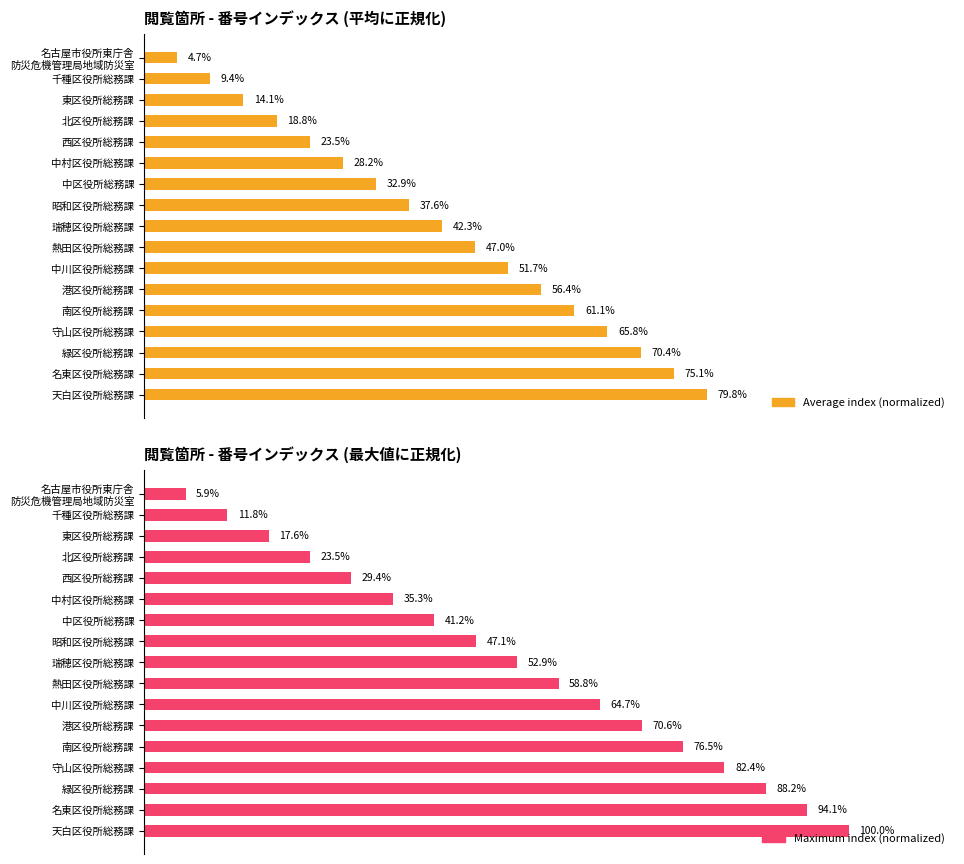

Where does the Average index (normalized) series first go above 42?

瑞穂区役所総務課